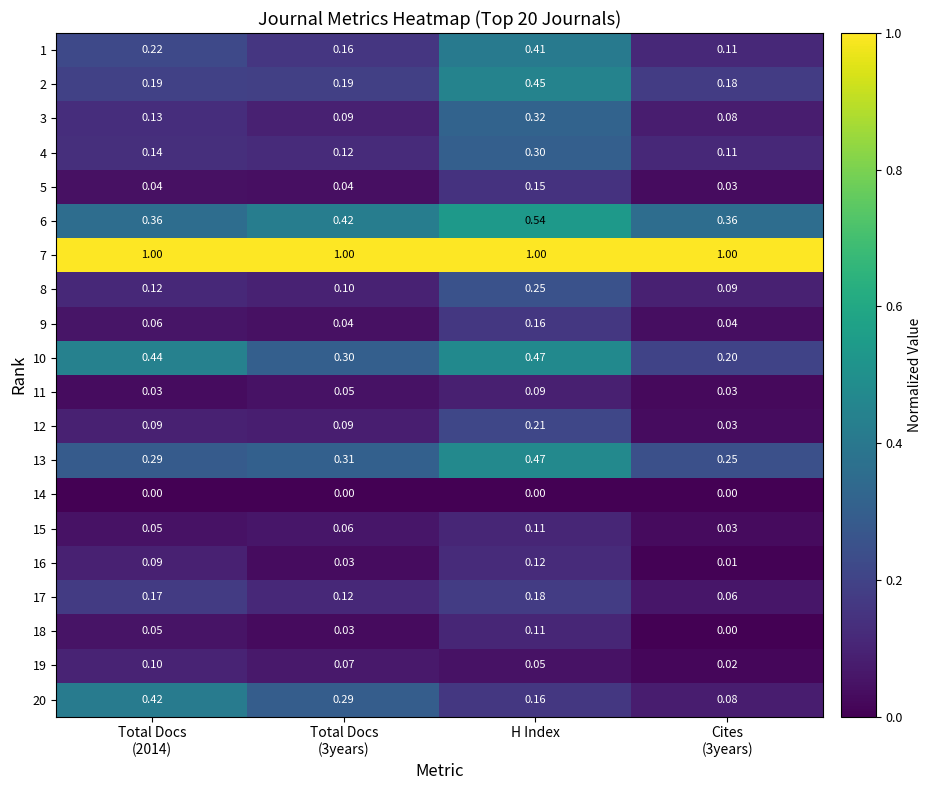

Which category has the highest value in the 16 series?

H Index